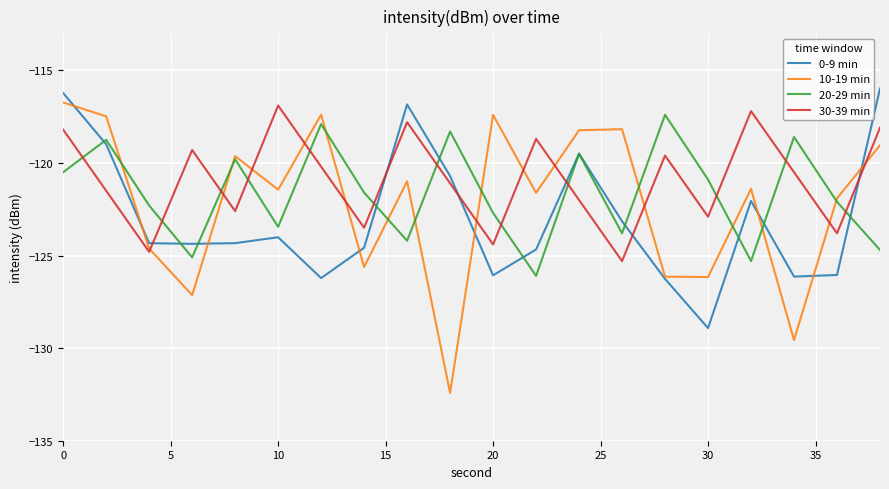

What is the maximum value shown in the chart?

-116.0